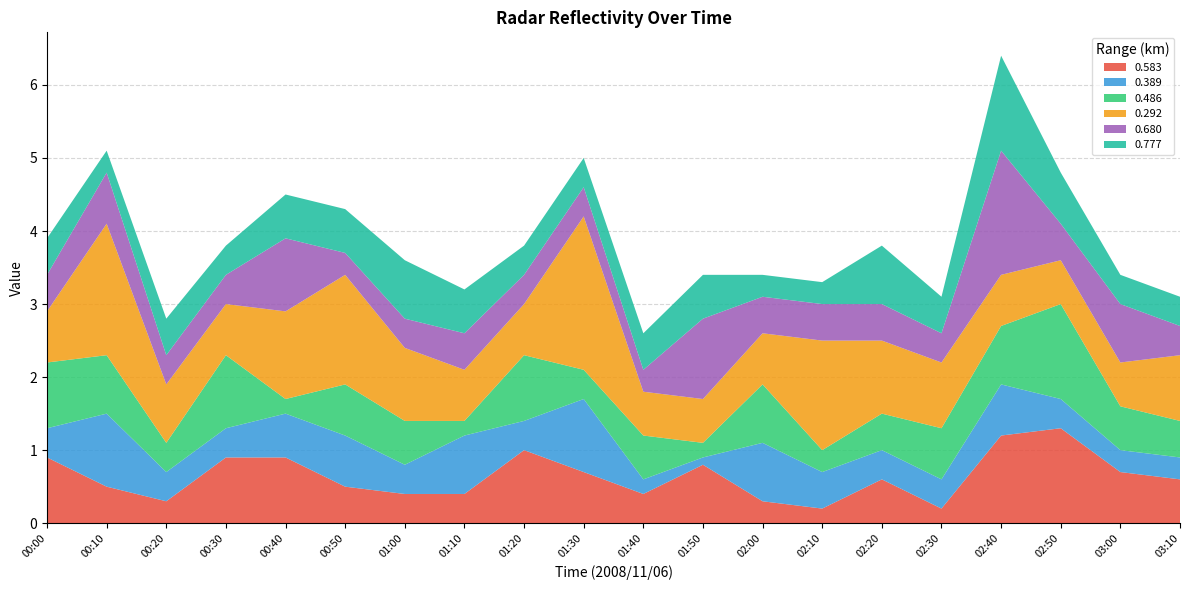

Reading left to right, extract all data points from this chart.

0.583: 0.9	0.5	0.3	0.9	0.9	0.5	0.4	0.4	1.0	0.7	0.4	0.8	0.3	0.2	0.6	0.2	1.2	1.3	0.7	0.6
0.389: 0.4	1.0	0.4	0.4	0.6	0.7	0.4	0.8	0.4	1.0	0.2	0.1	0.8	0.5	0.4	0.4	0.7	0.4	0.3	0.3
0.486: 0.9	0.8	0.4	1.0	0.2	0.7	0.6	0.2	0.9	0.4	0.6	0.2	0.8	0.3	0.5	0.7	0.8	1.3	0.6	0.5
0.292: 0.7	1.8	0.8	0.7	1.2	1.5	1.0	0.7	0.7	2.1	0.6	0.6	0.7	1.5	1.0	0.9	0.7	0.6	0.6	0.9
0.680: 0.5	0.7	0.4	0.4	1.0	0.3	0.4	0.5	0.4	0.4	0.3	1.1	0.5	0.5	0.5	0.4	1.7	0.5	0.8	0.4
0.777: 0.5	0.3	0.5	0.4	0.6	0.6	0.8	0.6	0.4	0.4	0.5	0.6	0.3	0.3	0.8	0.5	1.3	0.7	0.4	0.4